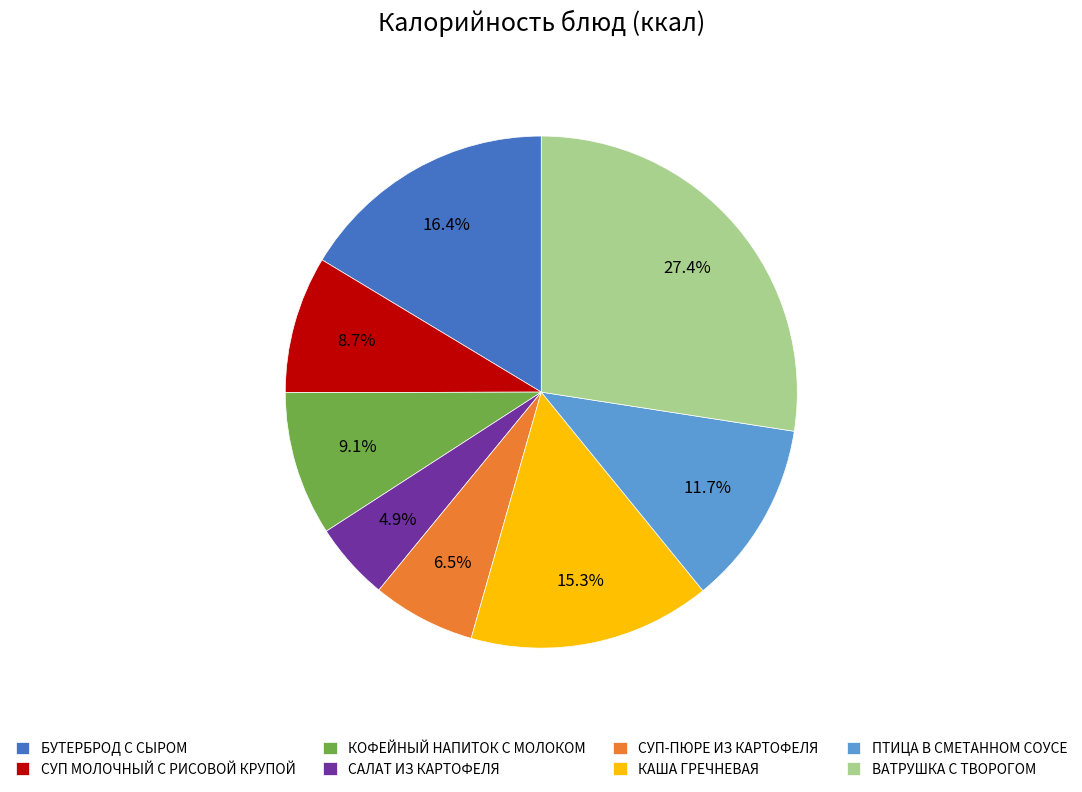

Which category has the biggest portion of the pie?

ВАТРУШКА С ТВОРОГОМ